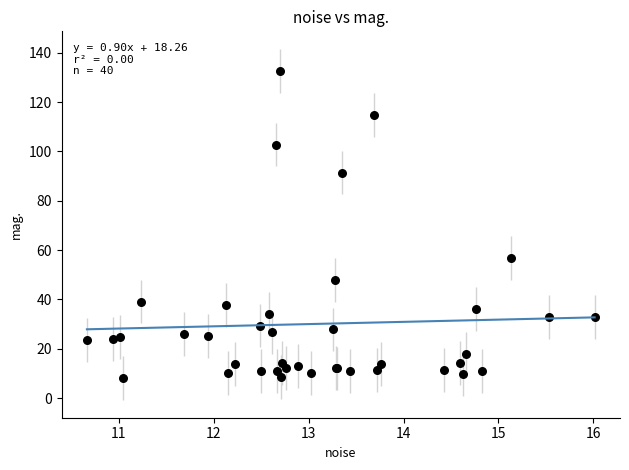

What Y value in the scatter plot is closest to 70?

56.7